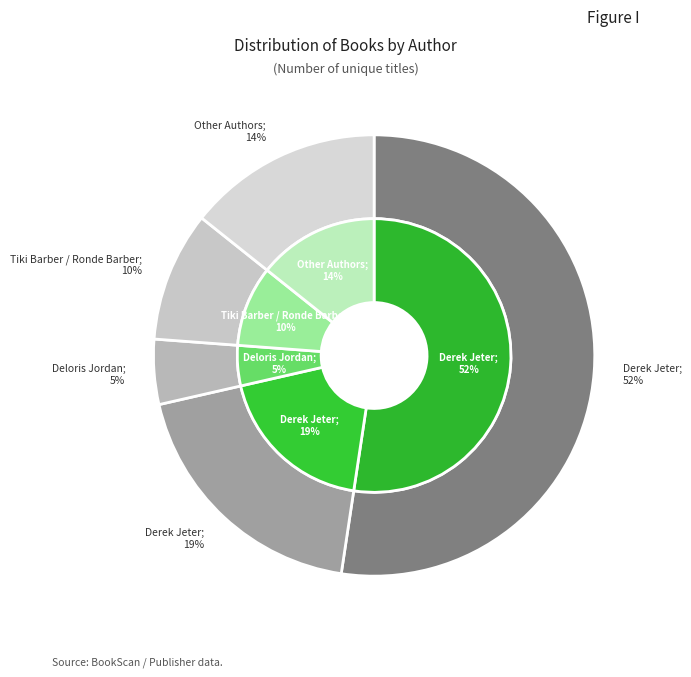

Is there any slice that represents more than half of the pie?

Yes